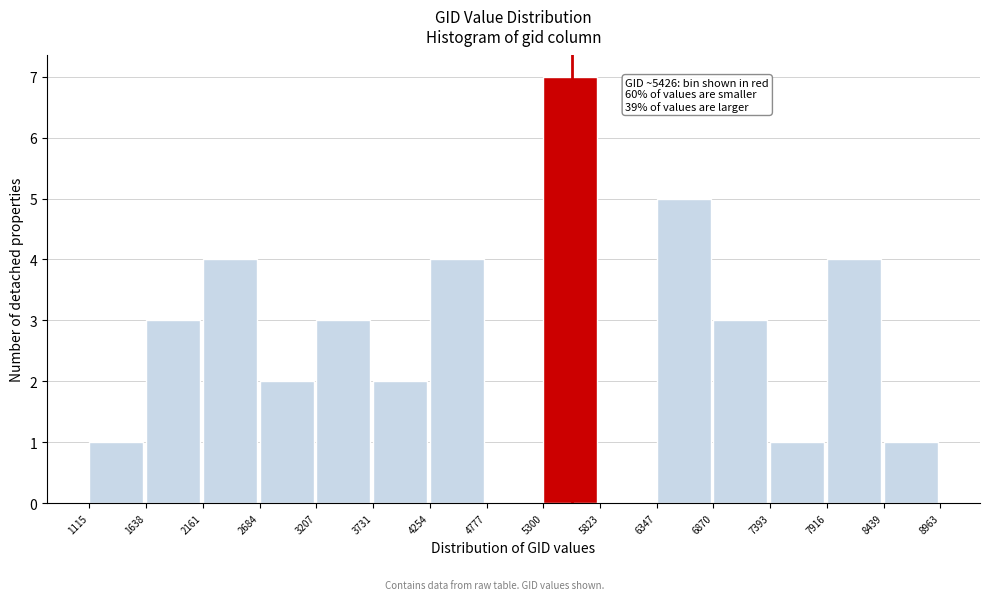

Which range on the x-axis has the tallest bar?

5300 to 5823